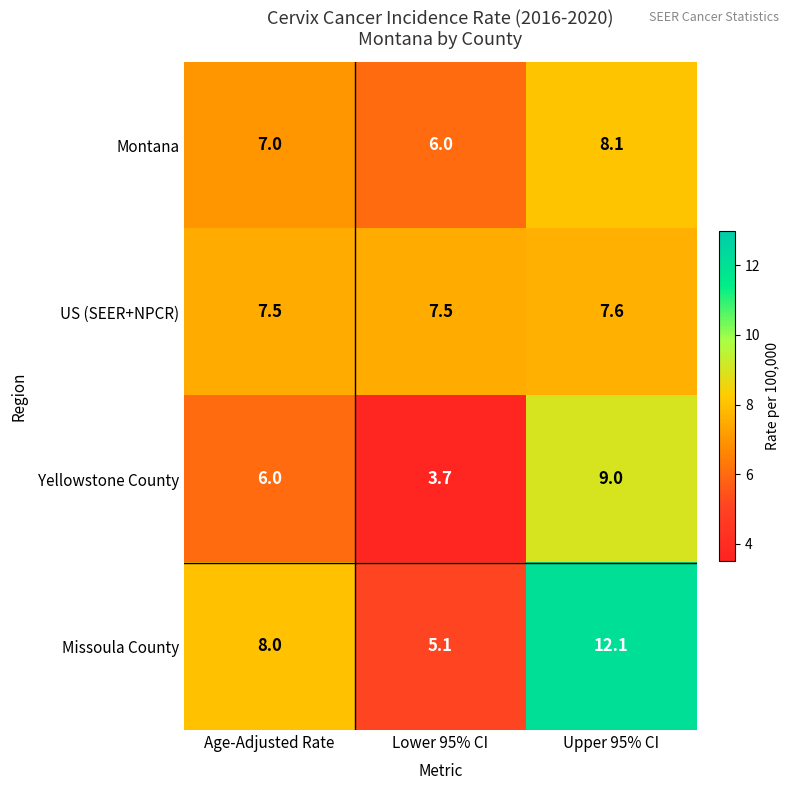

The value of US (SEER+NPCR) at Age-Adjusted Rate is 7.5. True or false?

True